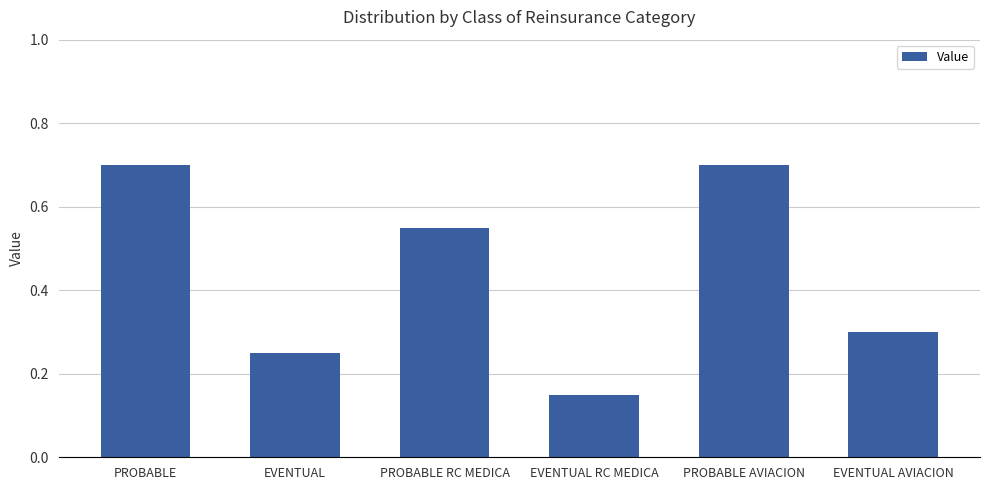

What is the greatest value displayed?

0.7